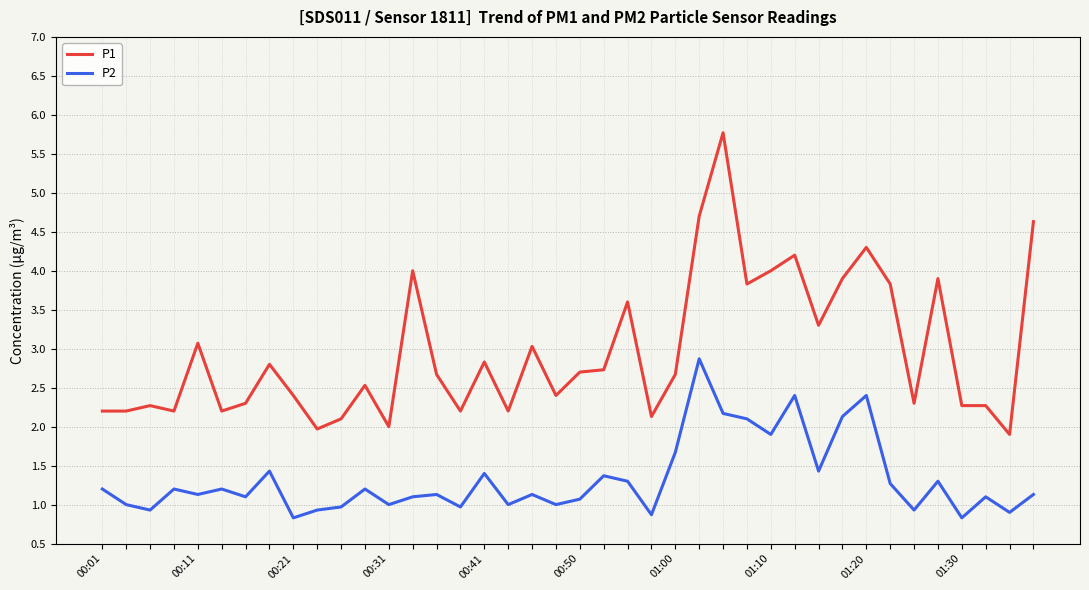

True or false: P1 and P2 cross at least once.

False